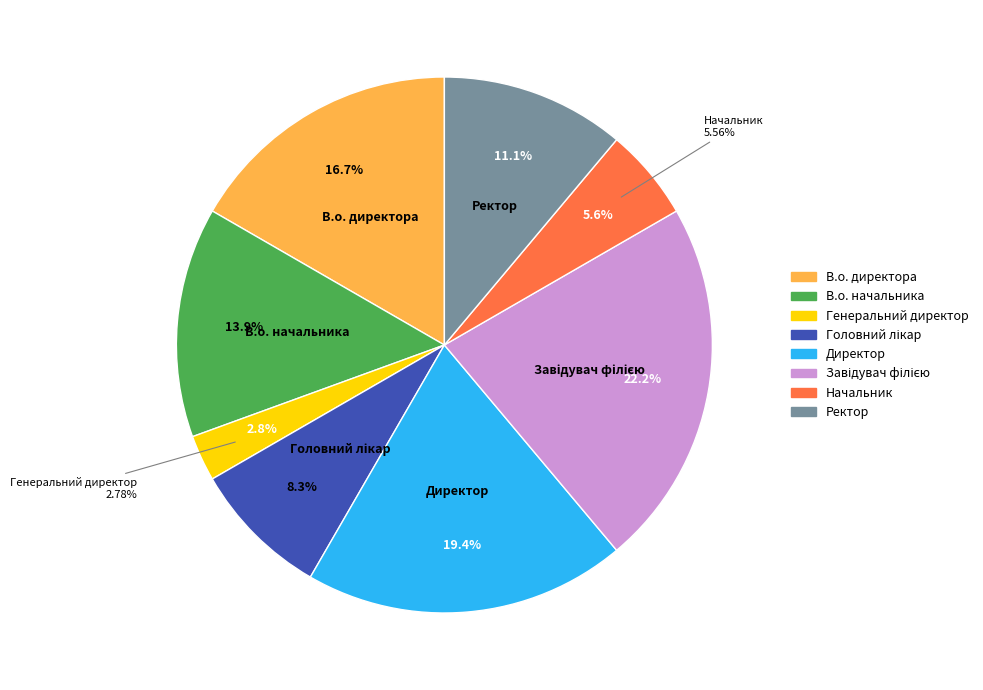

What is the total percentage of Ректор and В.о. директора?

27.8%